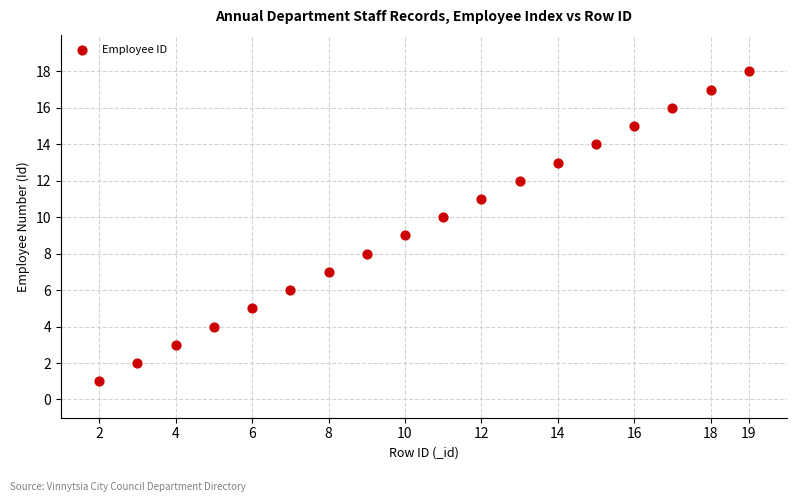

What is the range of Y values (max minus min)?

17